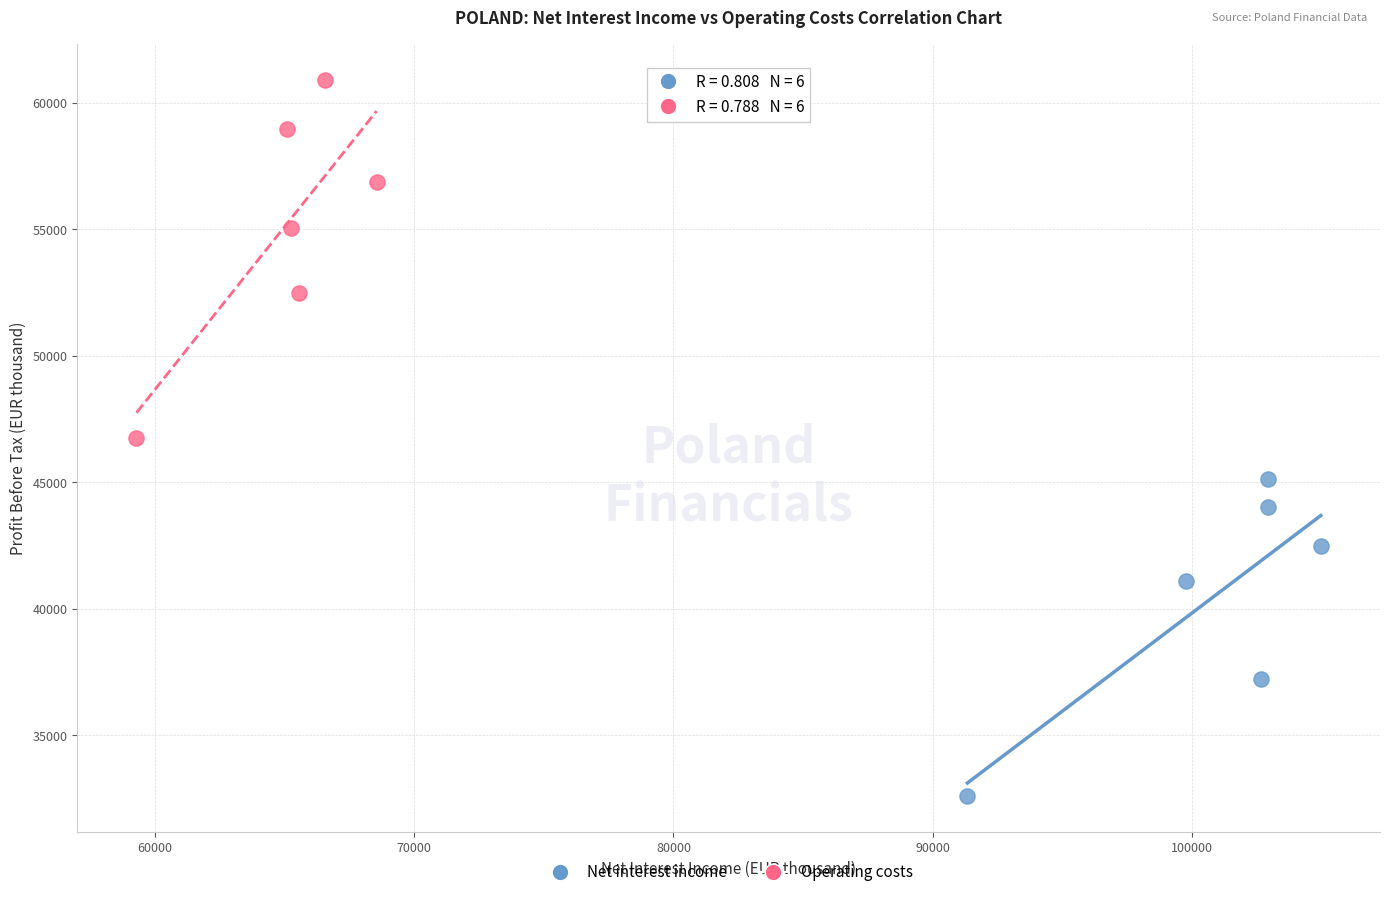

Which series has the widest spread of Y values?

Operating costs